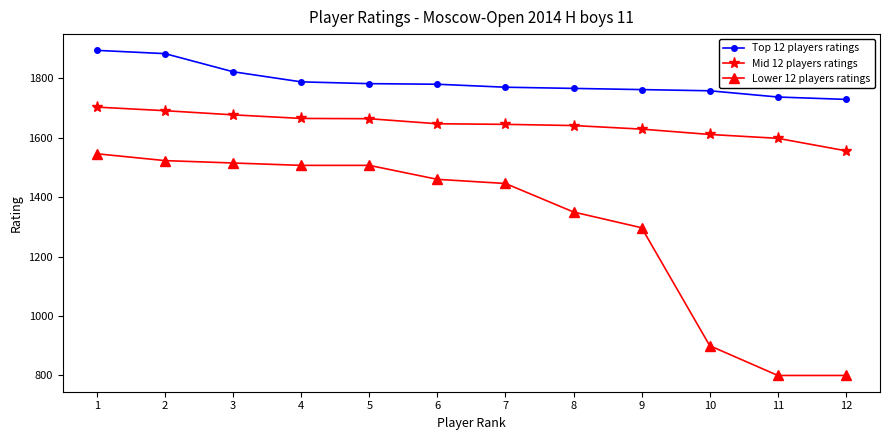

How many categories are shown in the chart?

12